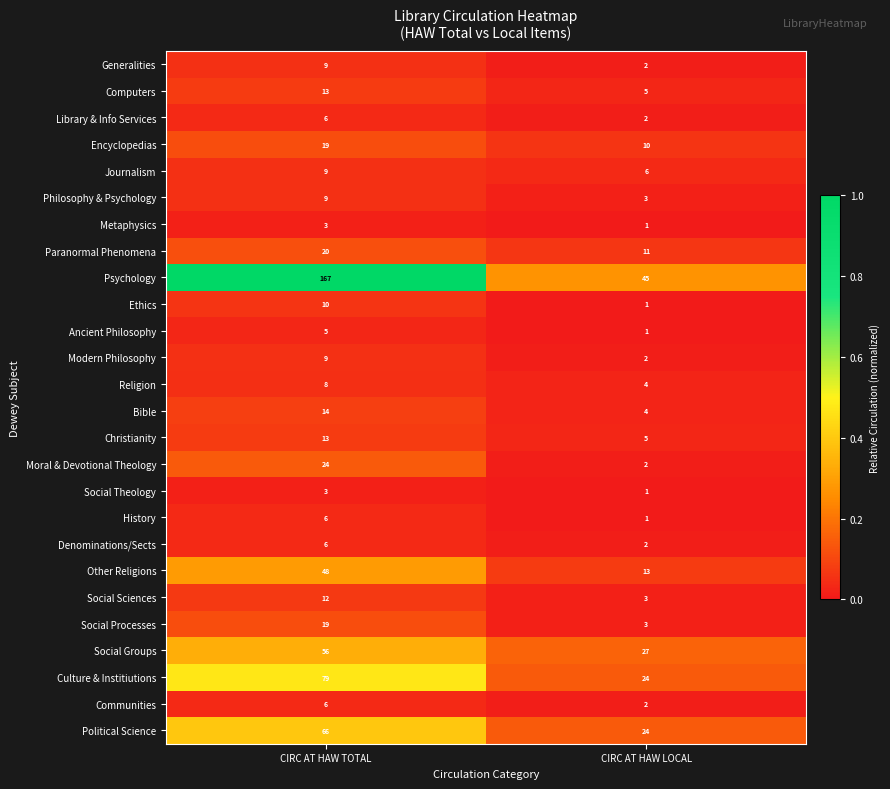

Which series changed the most between CIRC AT HAW TOTAL and CIRC AT HAW LOCAL?

Psychology